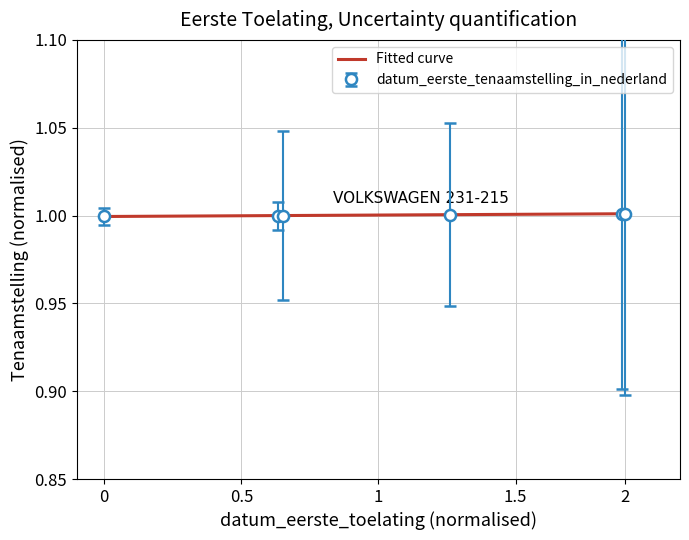

What is the average value?

1.0